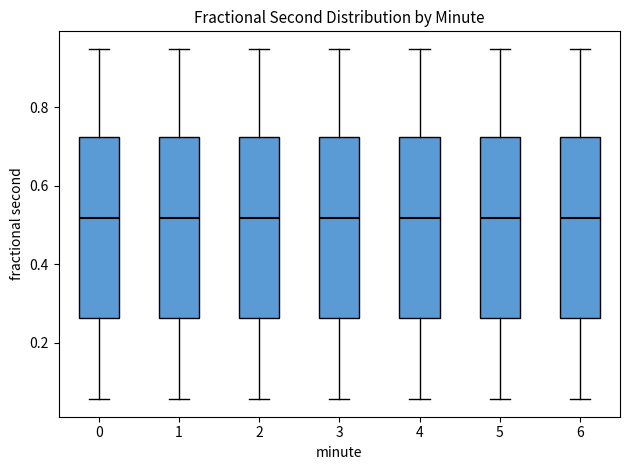

Reading left to right, transcribe this box plot: for each box, give where its median line is, the range the box spans, and where its two whiskers end, as read against the y-axis. The values are not printed on the chart, so give them approximately, as read against the axis.

0: median 0.52, box 0.26 to 0.72, whiskers 0.06 to 0.94
1: median 0.52, box 0.26 to 0.72, whiskers 0.06 to 0.94
2: median 0.52, box 0.26 to 0.72, whiskers 0.06 to 0.94
3: median 0.52, box 0.26 to 0.72, whiskers 0.06 to 0.94
4: median 0.52, box 0.26 to 0.72, whiskers 0.06 to 0.94
5: median 0.52, box 0.26 to 0.72, whiskers 0.06 to 0.94
6: median 0.52, box 0.26 to 0.72, whiskers 0.06 to 0.94